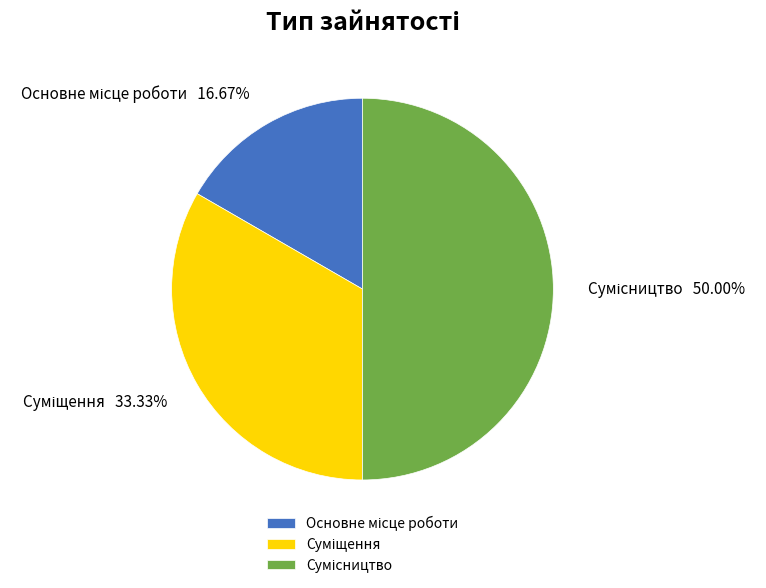

To the nearest percent, what is the difference between the Суміщення and Основне місце роботи slice percentages?

17%